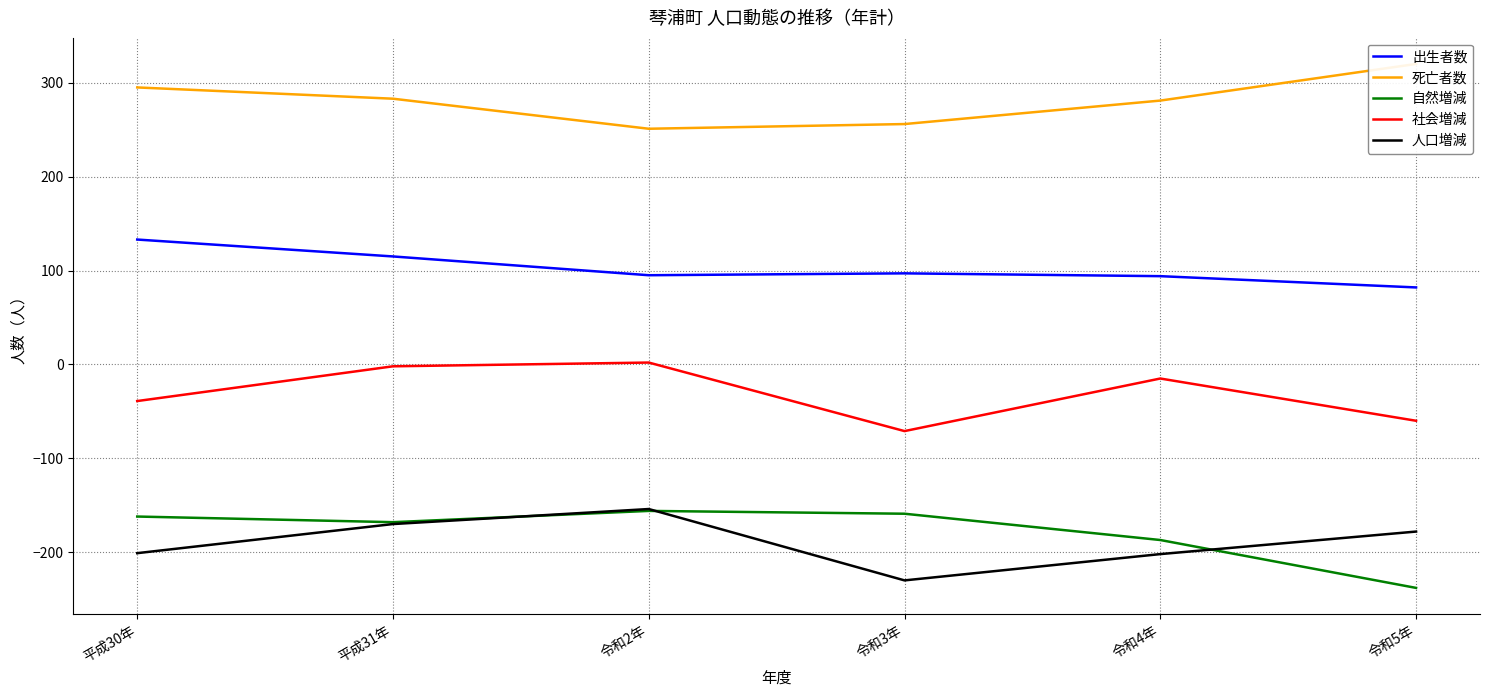

Reading left to right, extract all data points from this chart.

出生者数: 平成30年=133	平成31年=115	令和2年=95	令和3年=97	令和4年=94	令和5年=82
死亡者数: 平成30年=295	平成31年=283	令和2年=251	令和3年=256	令和4年=281	令和5年=320
自然増減: 平成30年=-162	平成31年=-168	令和2年=-156	令和3年=-159	令和4年=-187	令和5年=-238
社会増減: 平成30年=-39	平成31年=-2	令和2年=2	令和3年=-71	令和4年=-15	令和5年=-60
人口増減: 平成30年=-201	平成31年=-170	令和2年=-154	令和3年=-230	令和4年=-202	令和5年=-178